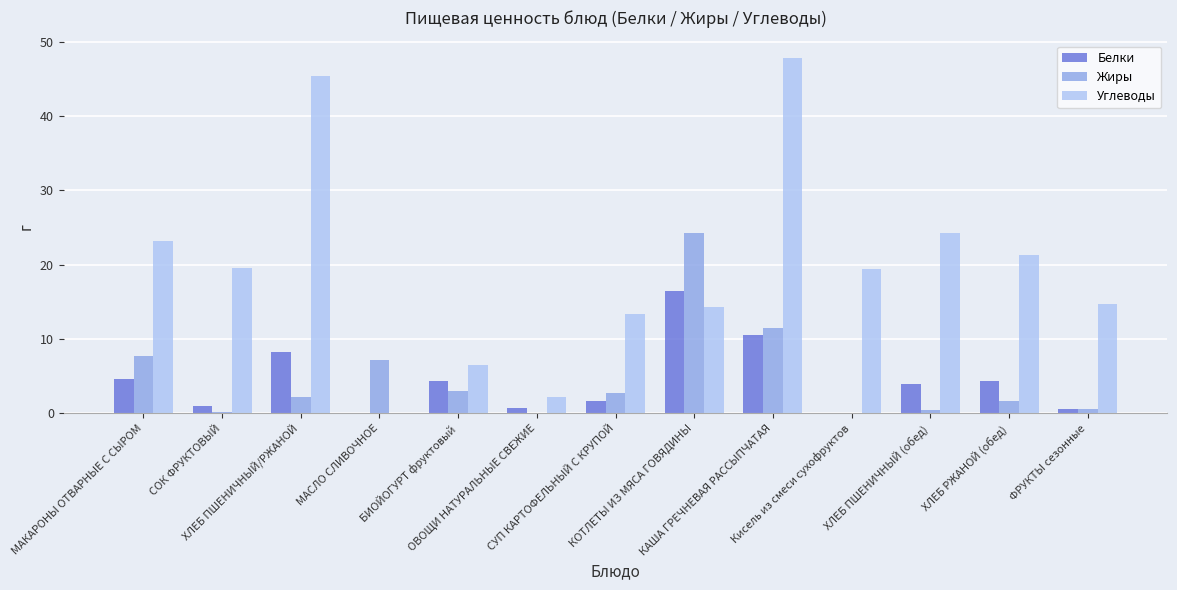

What is the maximum value shown in the chart?

47.8